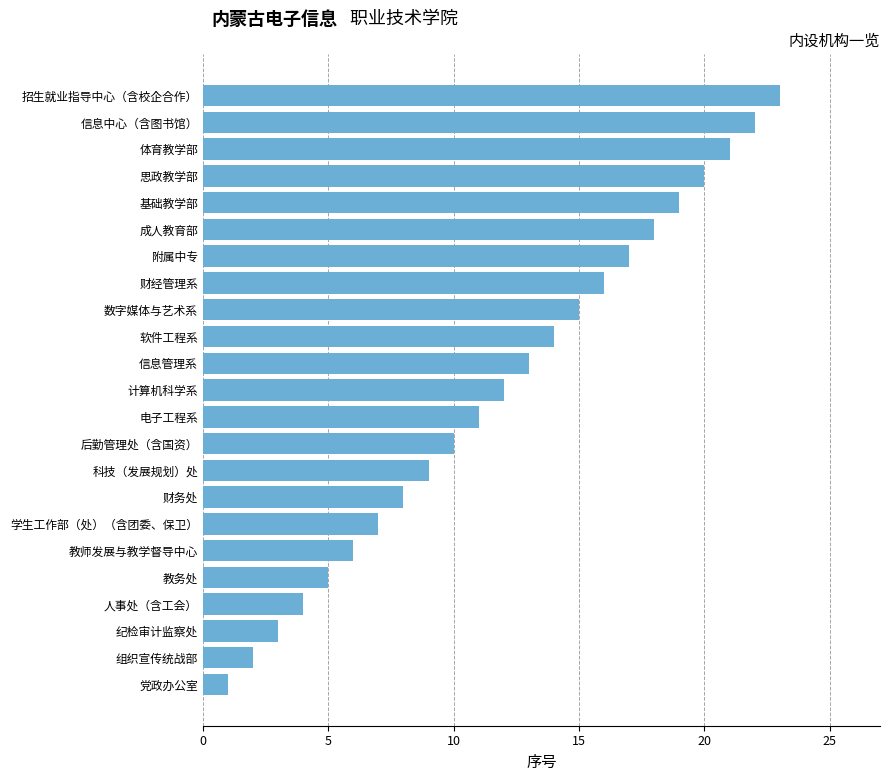

Which category has the highest value across all series?

招生就业指导中心（含校企合作）